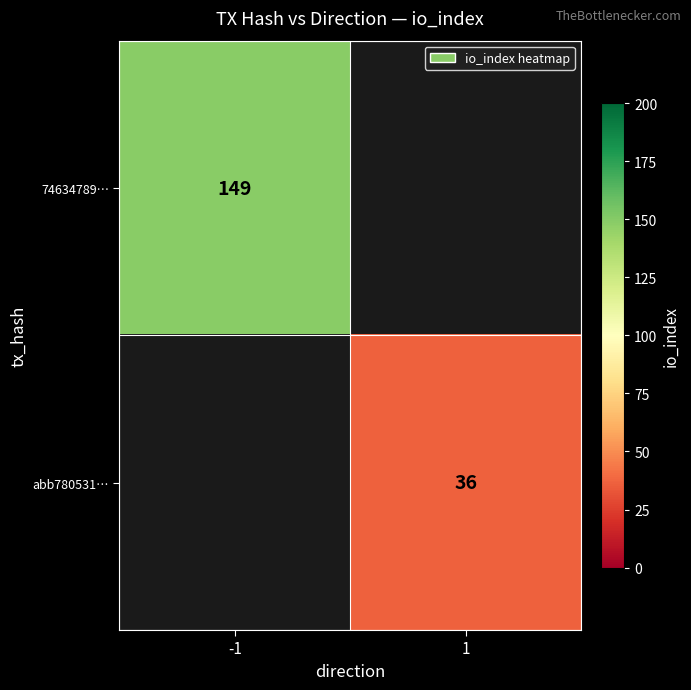

True or false: abb780531… has a value of 36 at 1.

True